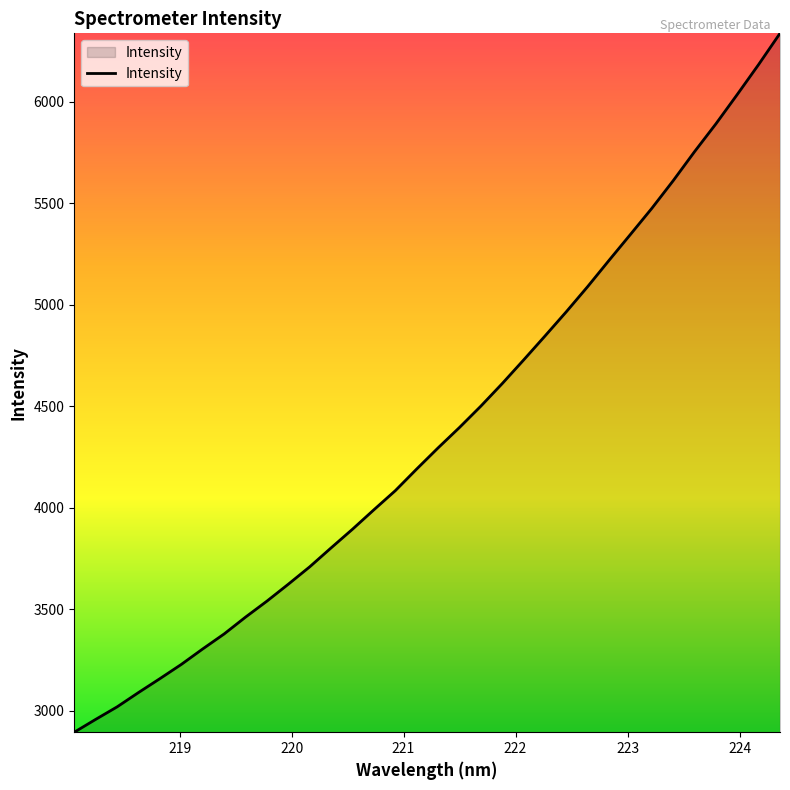

What is the minimum value shown in the chart?

2893.1